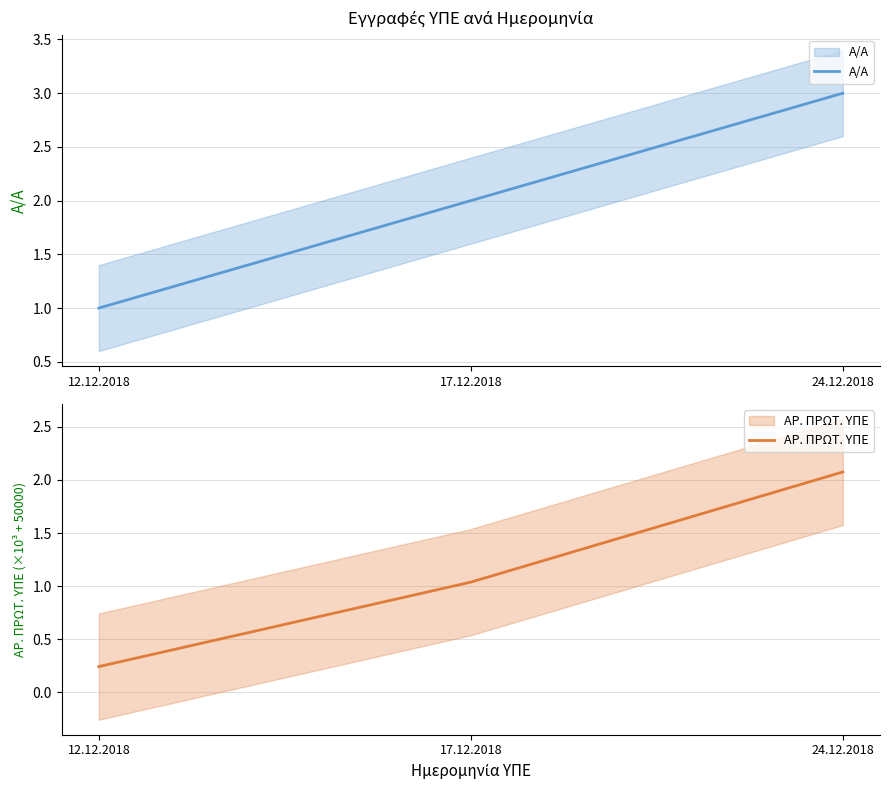

At which category does the chart reach its minimum across all series?

12.12.2018